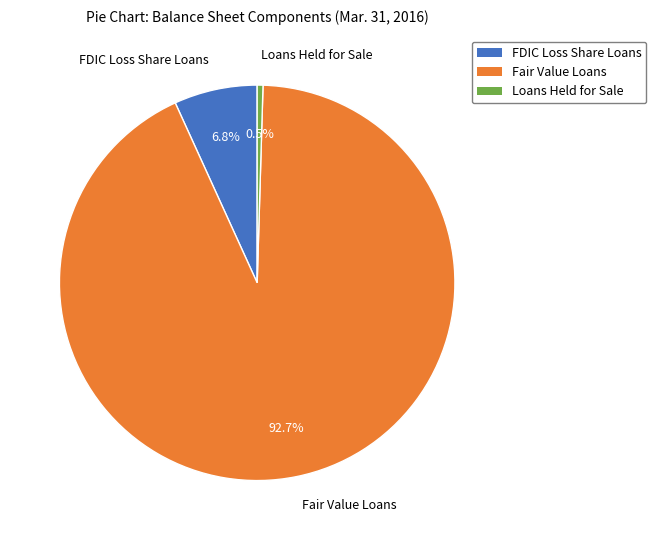

Between Fair Value Loans and FDIC Loss Share Loans, which is larger?

Fair Value Loans